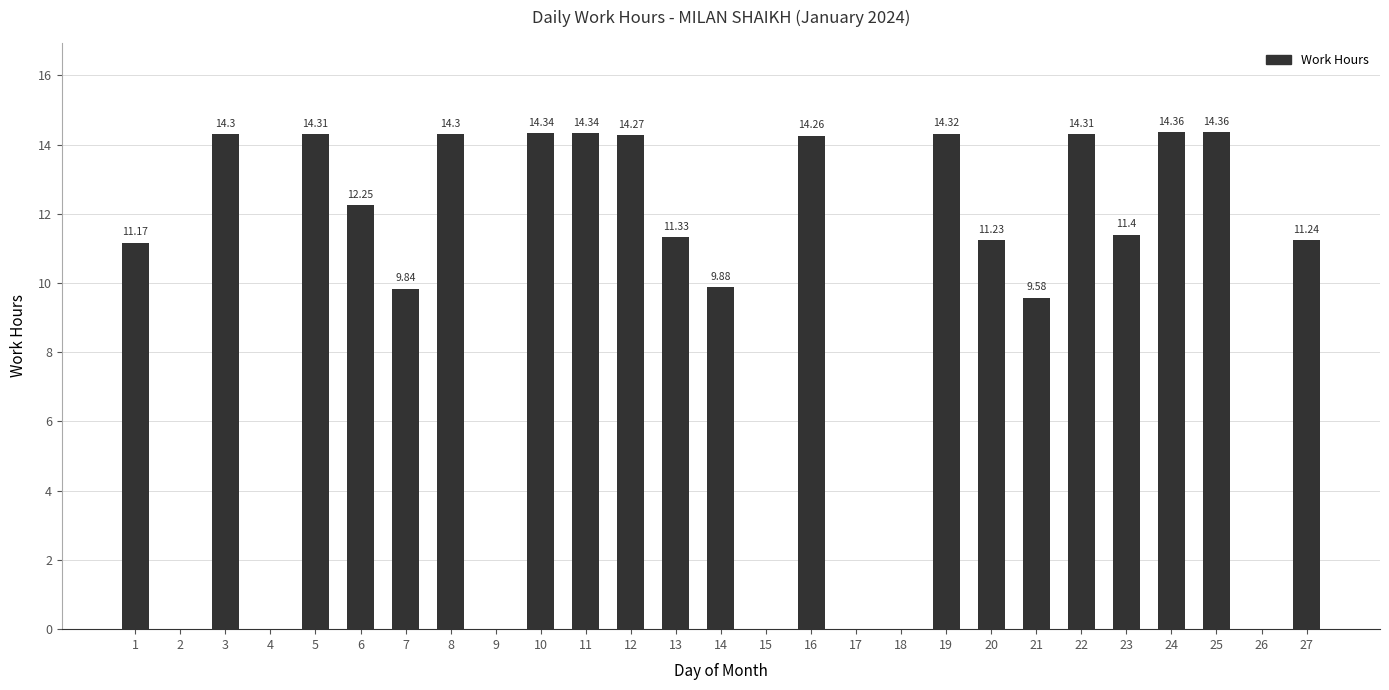

The chart shows a value of 22.6 at 10. True or false?

False